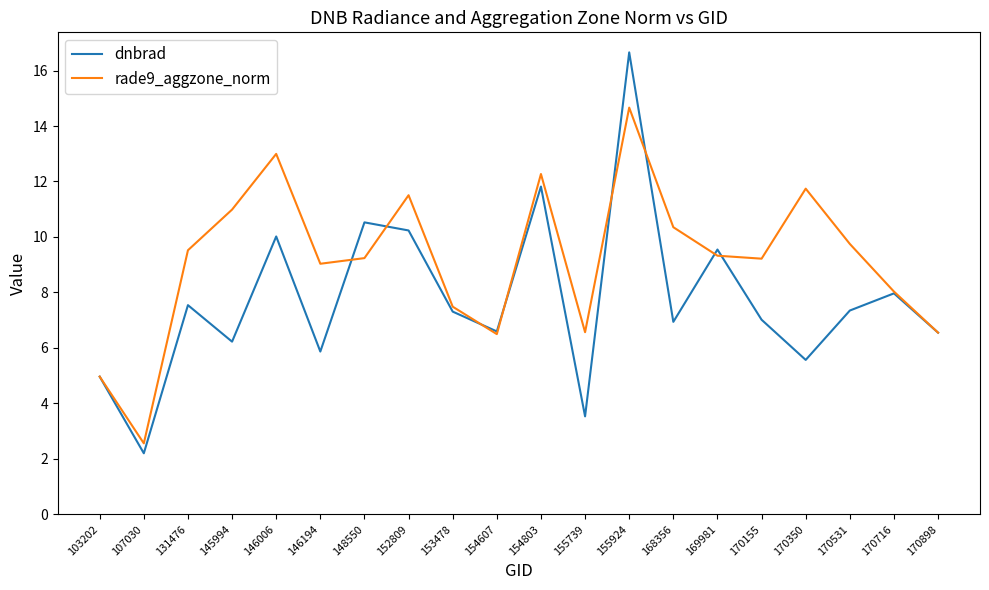

What is the sum of all dnbrad values?

154.4